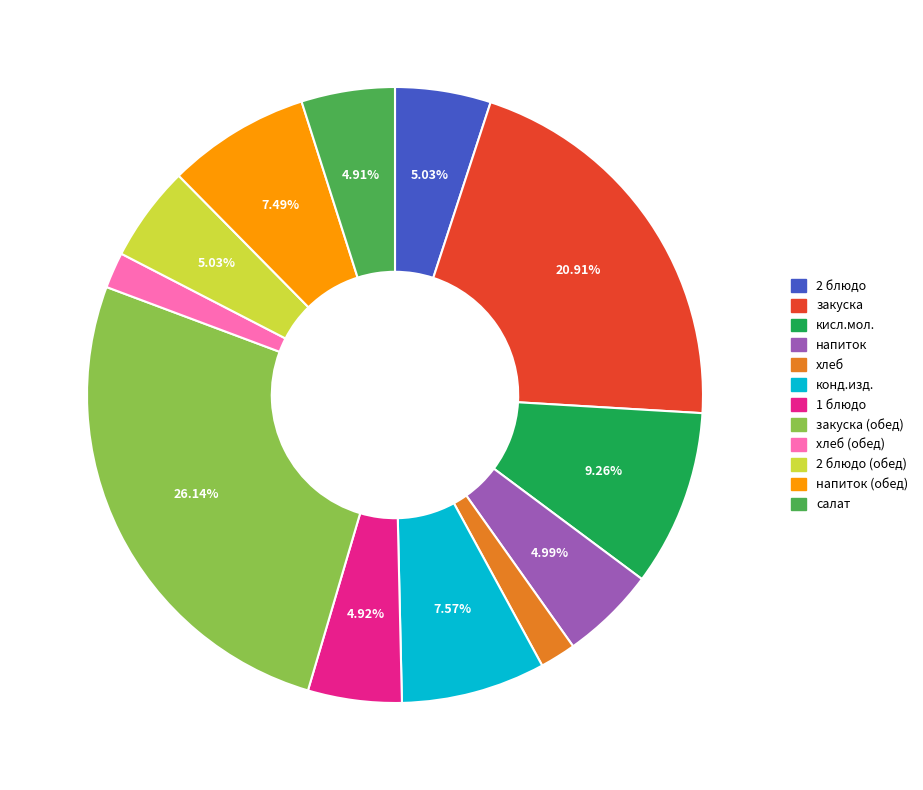

Is there a majority slice in this chart?

No